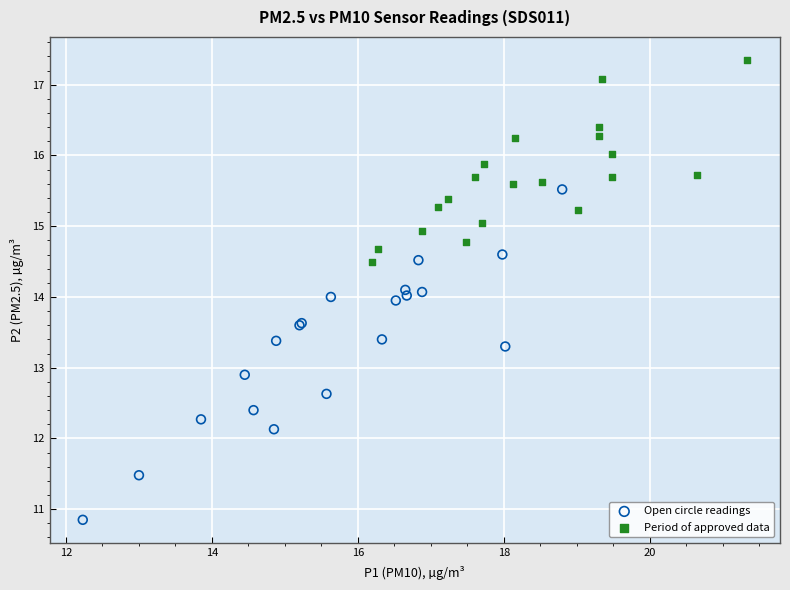

Which series contains the highest Y value?

Period of approved data